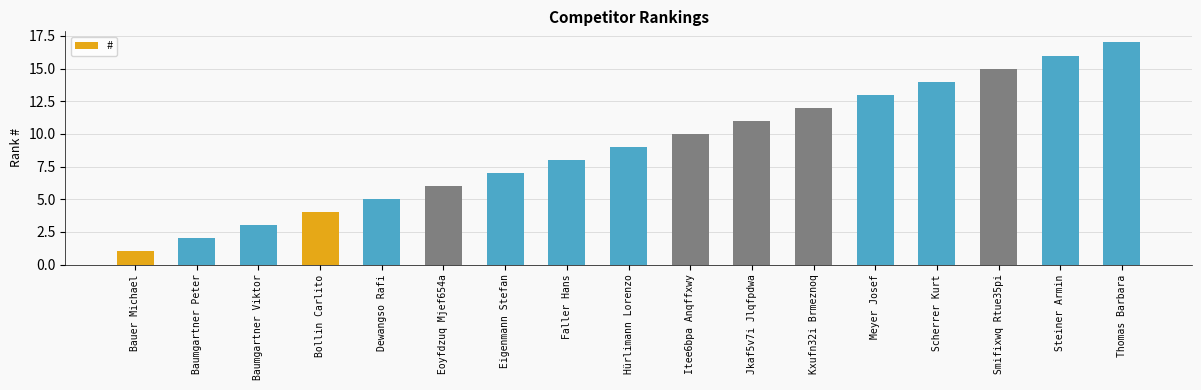

List the labels in order of value, smallest first.

Bauer Michael, Baumgartner Peter, Baumgartner Viktor, Bollin Carlito, Dewangso Rafi, Eoyfdzuq Mjef654a, Eigenmann Stefan, Faller Hans, Hürlimann Lorenzo, Itee6bpa Anqffxwy, Jkaf5v7i Jlqfpdwa, Kxufn32i Brmeznoq, Meyer Josef, Scherrer Kurt, Smifixwq Rtue35pi, Steiner Armin, Thomas Barbara